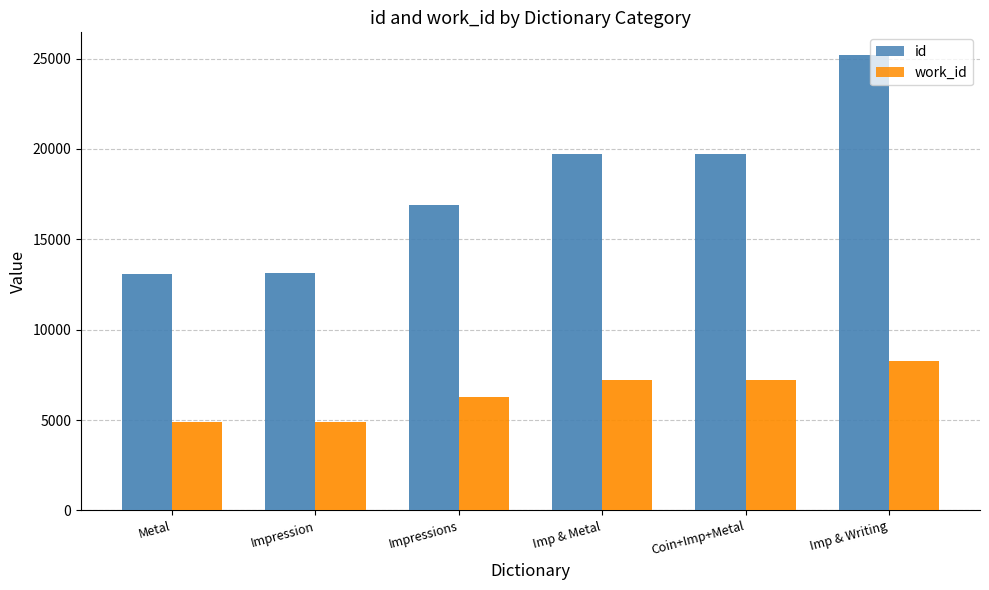

Which series has the largest range (max minus min)?

id